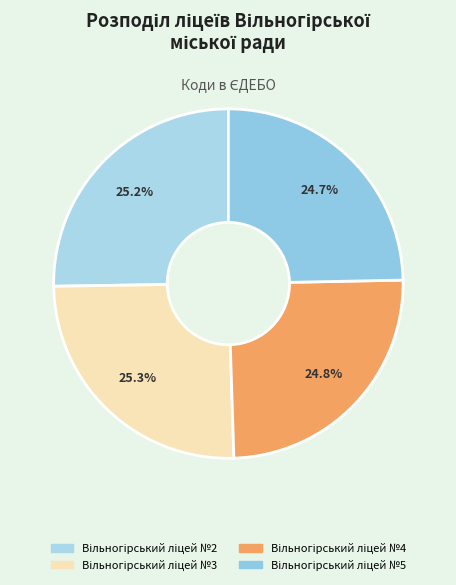

What percentage is NOT represented by Вільногірський ліцей №3?

74.7%